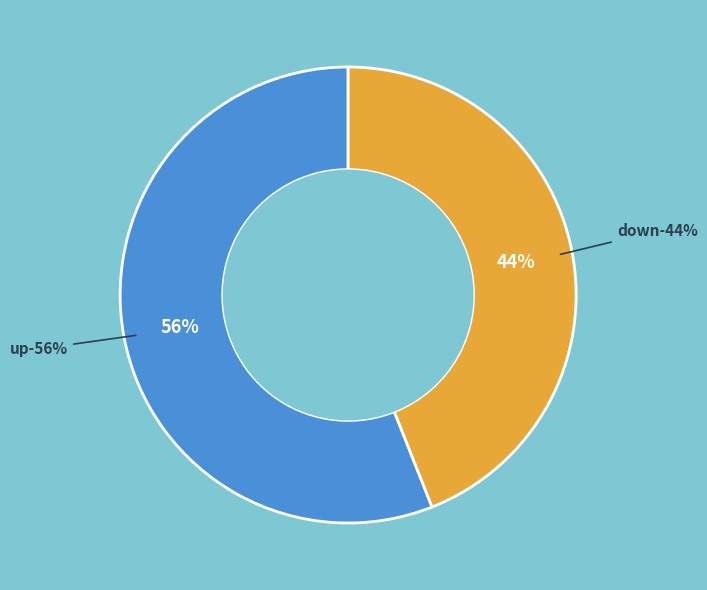

Which category has the biggest portion of the pie?

up